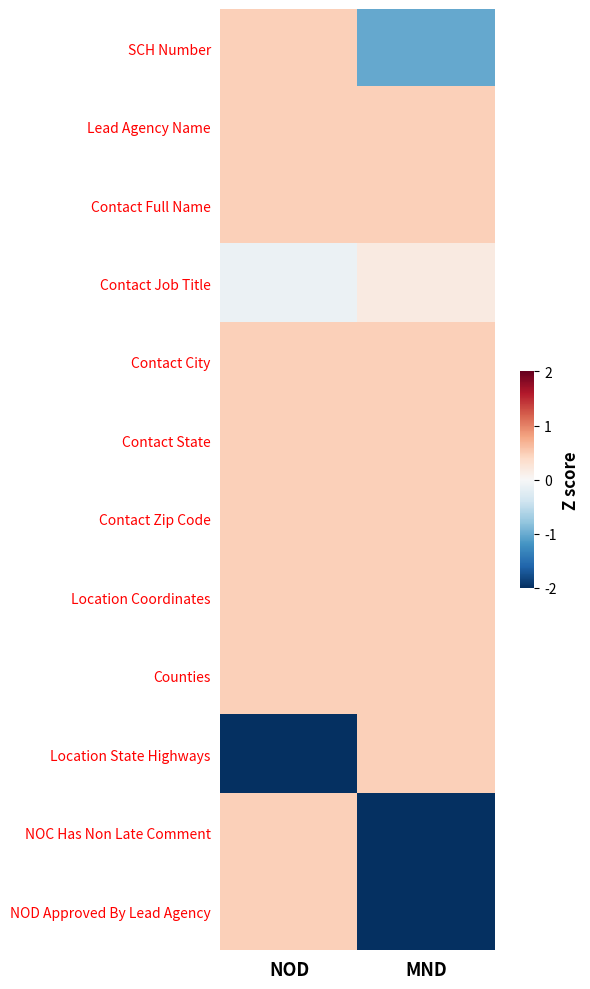

Reading left to right, what are all the values shown in this chart?

SCH Number: NOD=0.5	MND=-1.0
Lead Agency Name: NOD=0.5	MND=0.5
Contact Full Name: NOD=0.5	MND=0.5
Contact Job Title: NOD=-0.1	MND=0.2
Contact City: NOD=0.5	MND=0.5
Contact State: NOD=0.5	MND=0.5
Contact Zip Code: NOD=0.5	MND=0.5
Location Coordinates: NOD=0.5	MND=0.5
Counties: NOD=0.5	MND=0.5
Location State Highways: NOD=-2.5	MND=0.5
NOC Has Non Late Comment: NOD=0.5	MND=-2.5
NOD Approved By Lead Agency: NOD=0.5	MND=-2.5